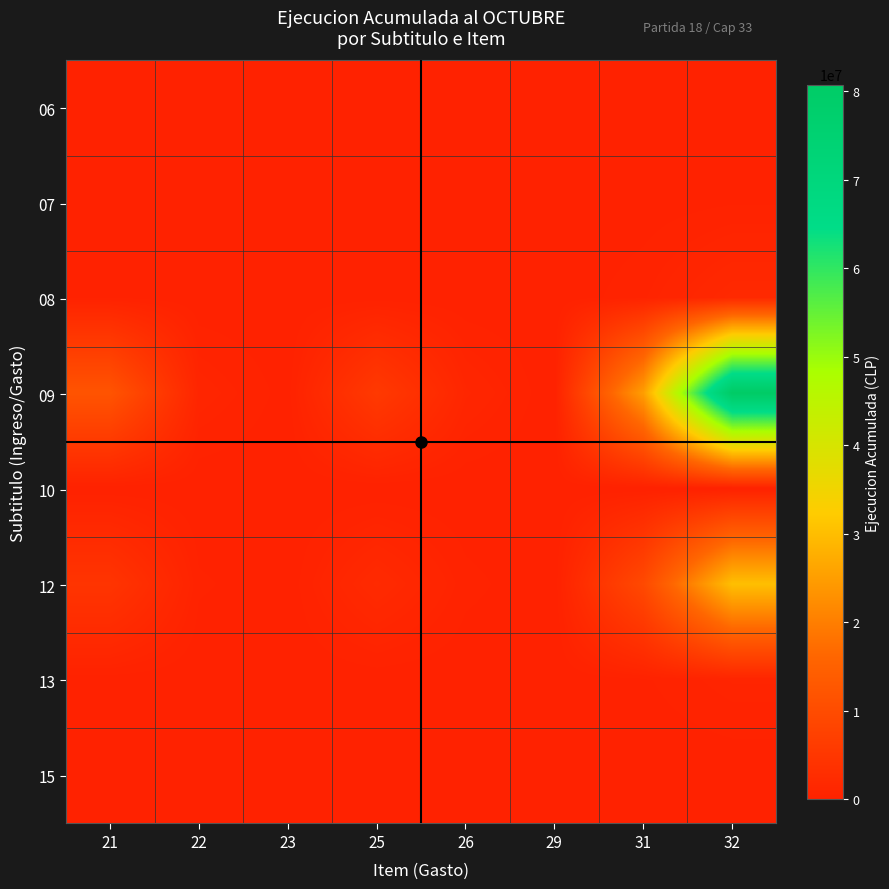

Count the number of data series in this chart.

8